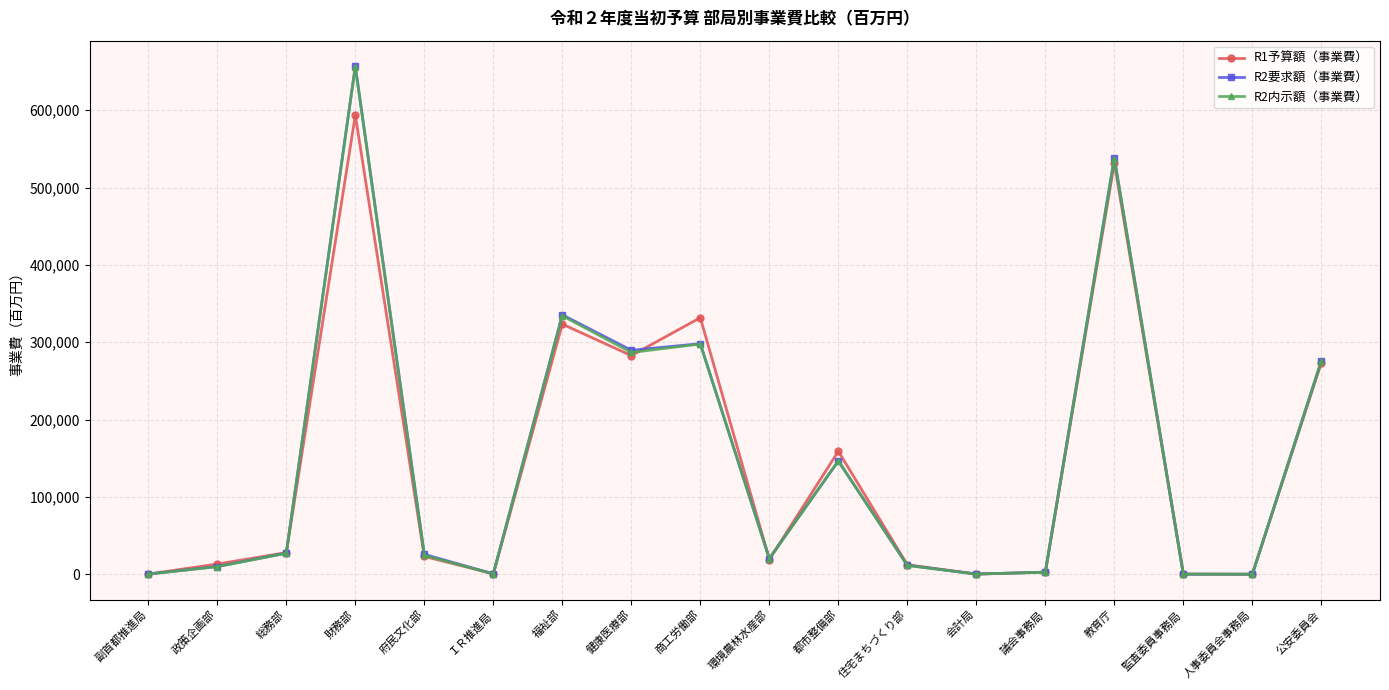

The value of R2要求額（事業費） at 監査委員事務局 is 402. True or false?

True